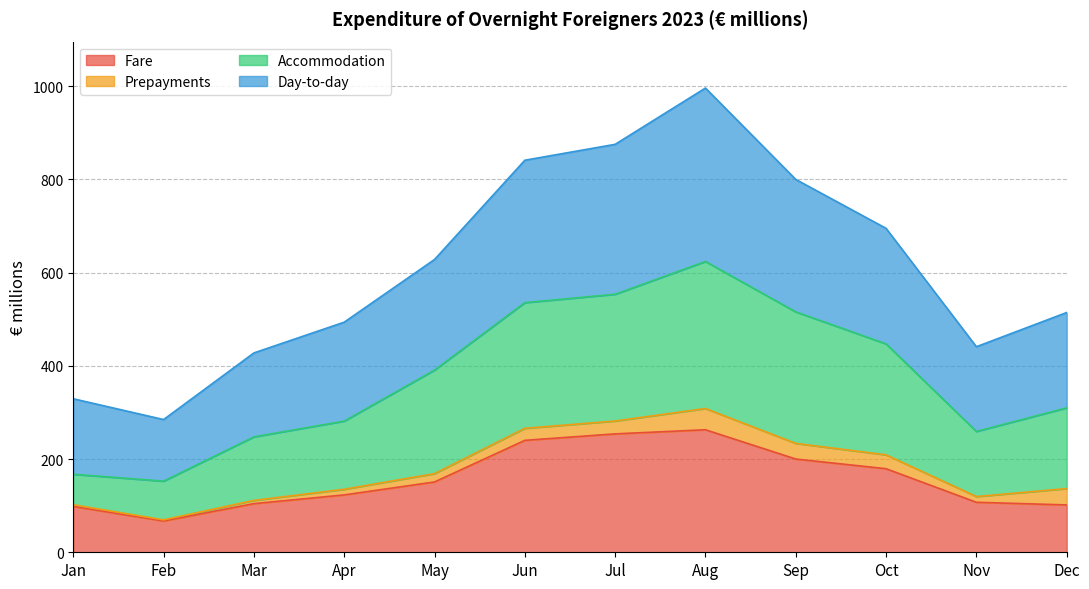

What is the minimum value for Fare?

67.1